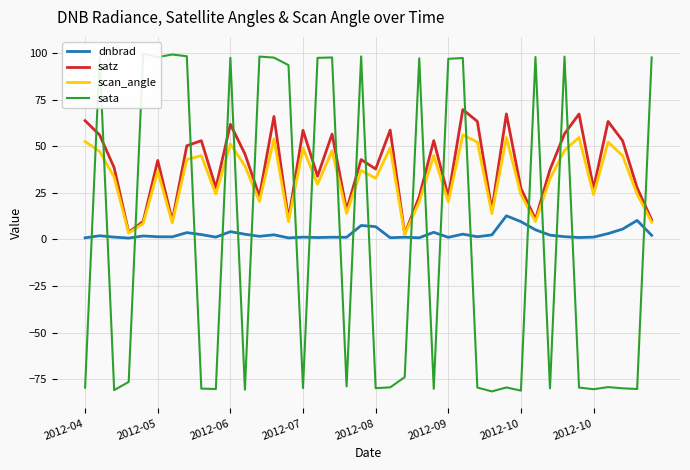

At which category does sata reach its first local peak?

2012-05